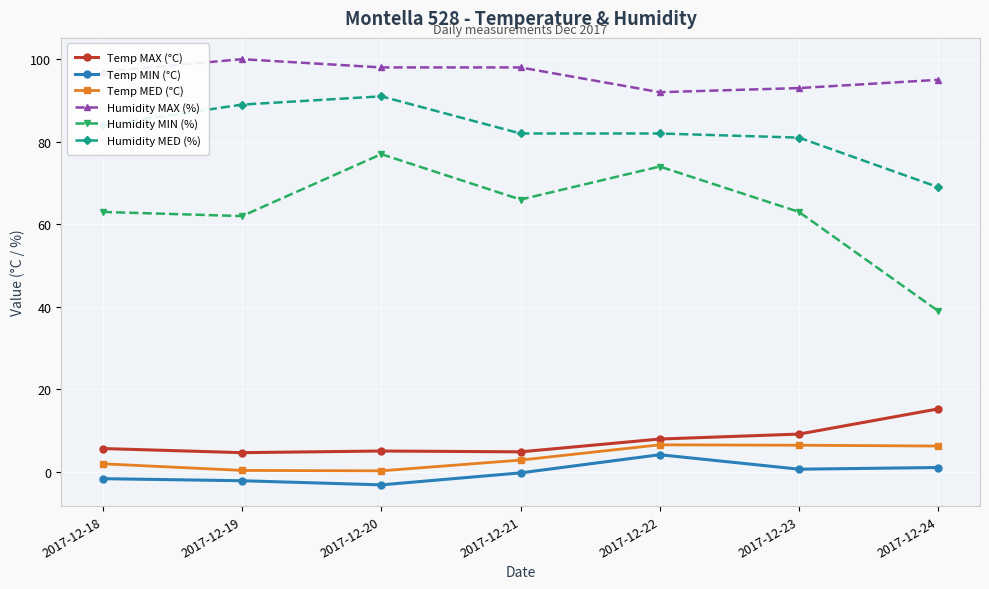

What is the maximum value shown in the chart?

100.0